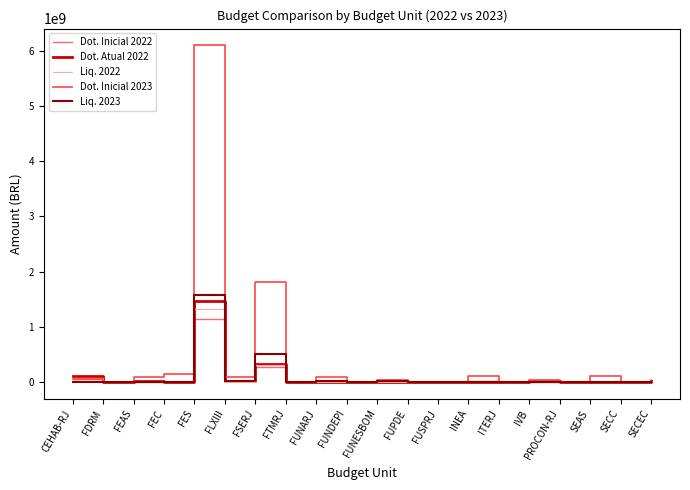

True or false: Liq. 2022 has a value of -904064974.9 at FUSPRJ.

False